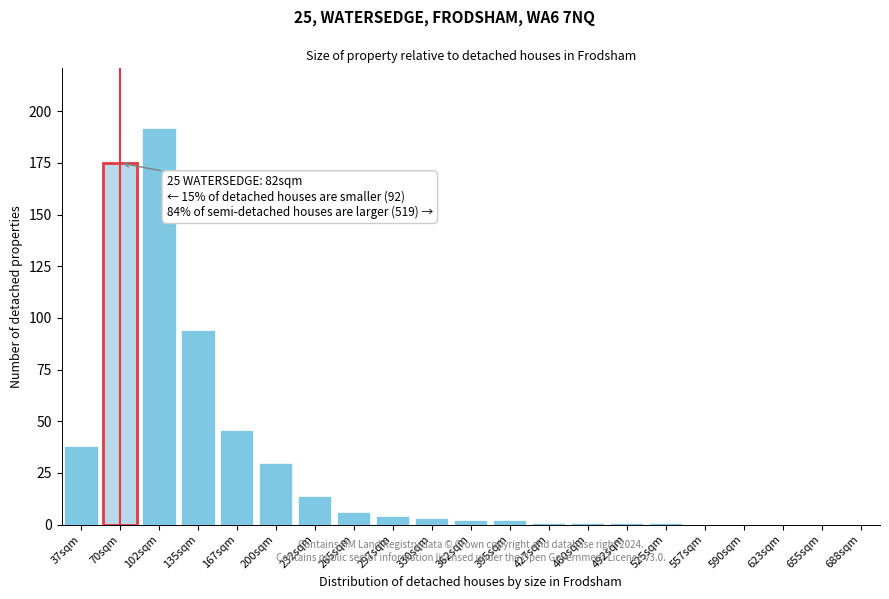

Reading left to right, transcribe all the data shown in this chart.

37sqm=38	70sqm=175	102sqm=192	135sqm=94	167sqm=46	200sqm=30	232sqm=14	265sqm=6	297sqm=4	330sqm=3	362sqm=2	395sqm=2	427sqm=1	460sqm=1	492sqm=1	525sqm=1	557sqm=0	590sqm=0	623sqm=0	655sqm=0	688sqm=0